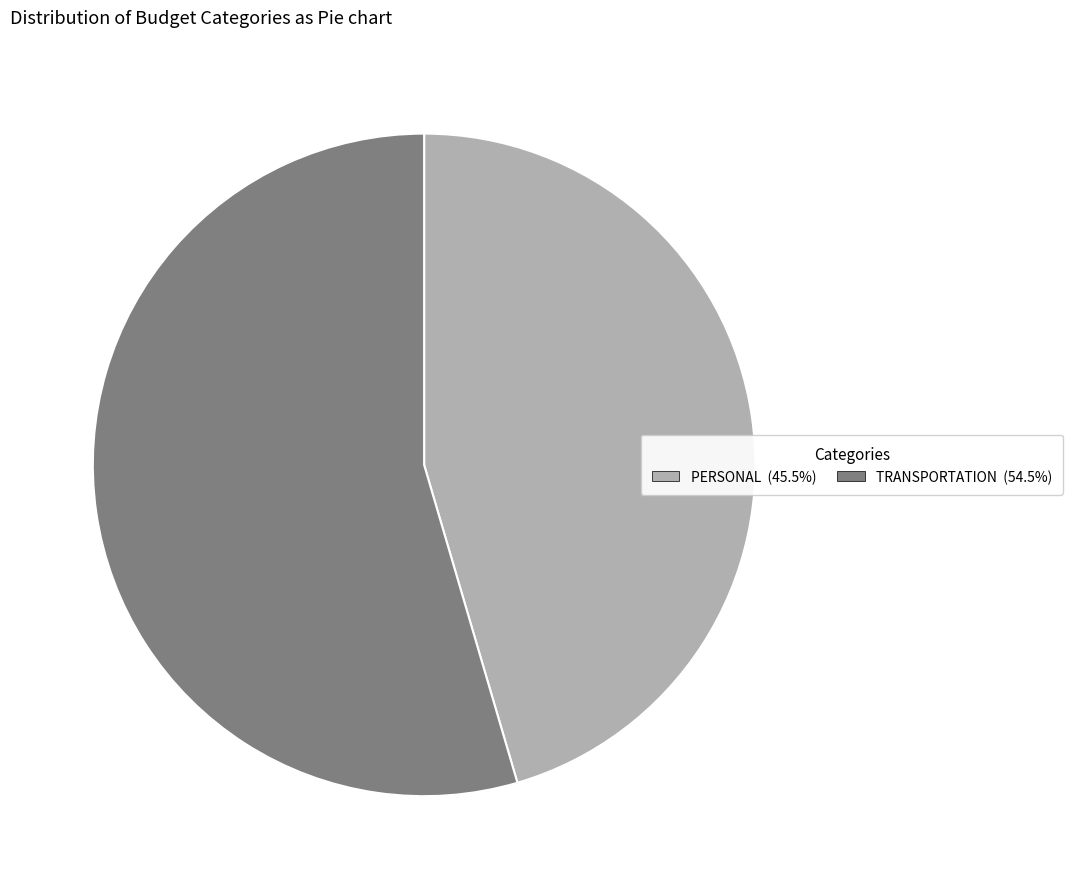

Does any single category account for the majority?

Yes